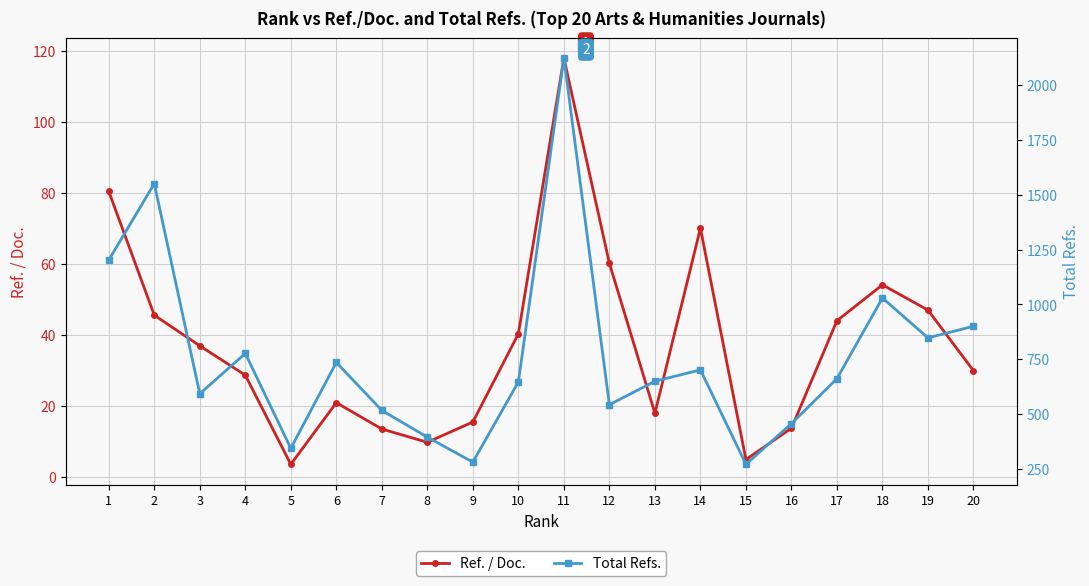

What is the value of the Ref. / Doc. point at the 17th from the left?

44.1